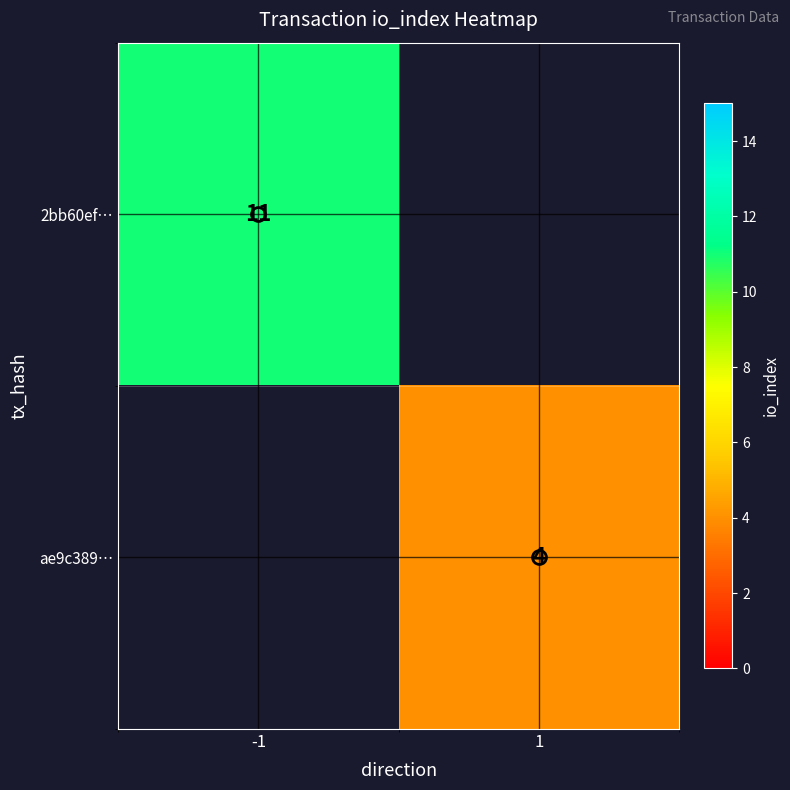

How many series are shown in this chart?

2